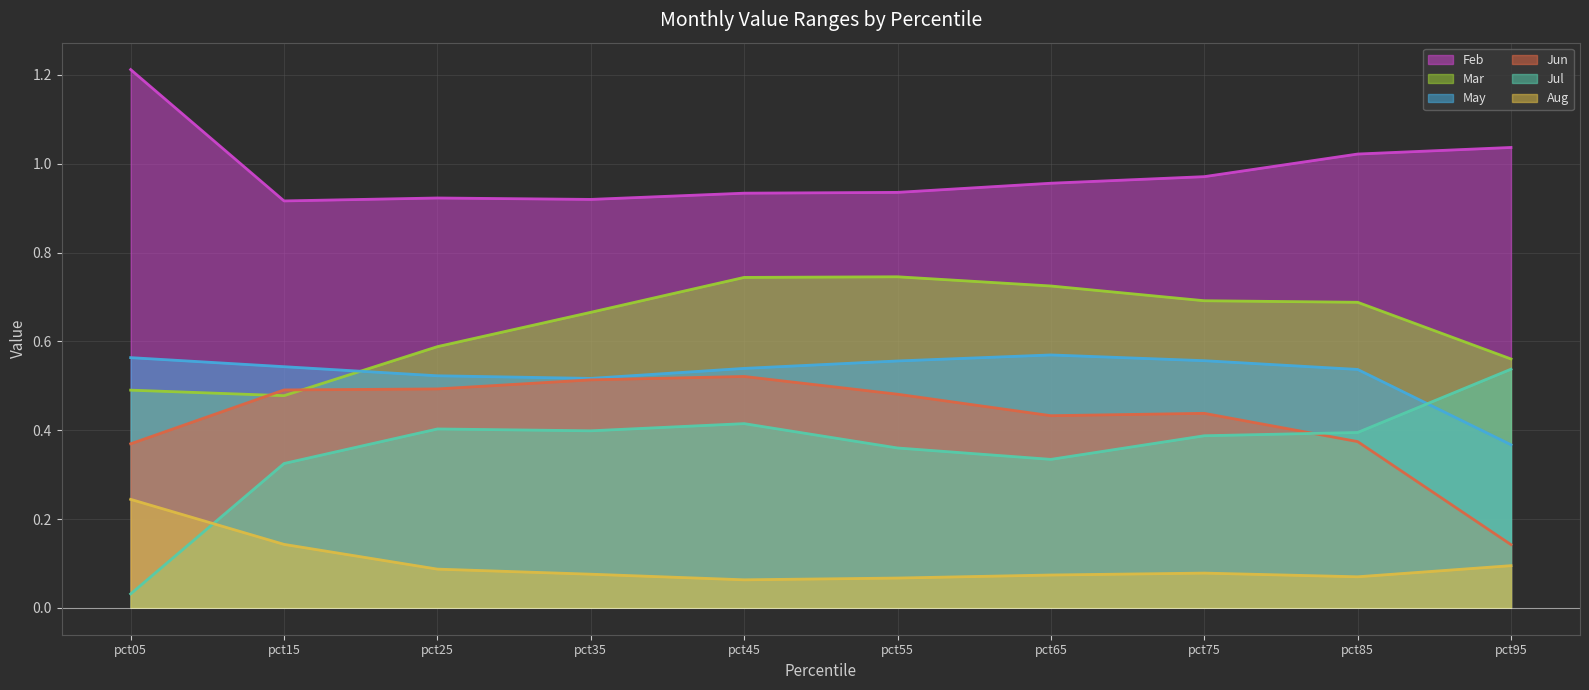

Rank the series at pct55 from highest to lowest value.

Feb, Mar, May, Jun, Jul, Aug